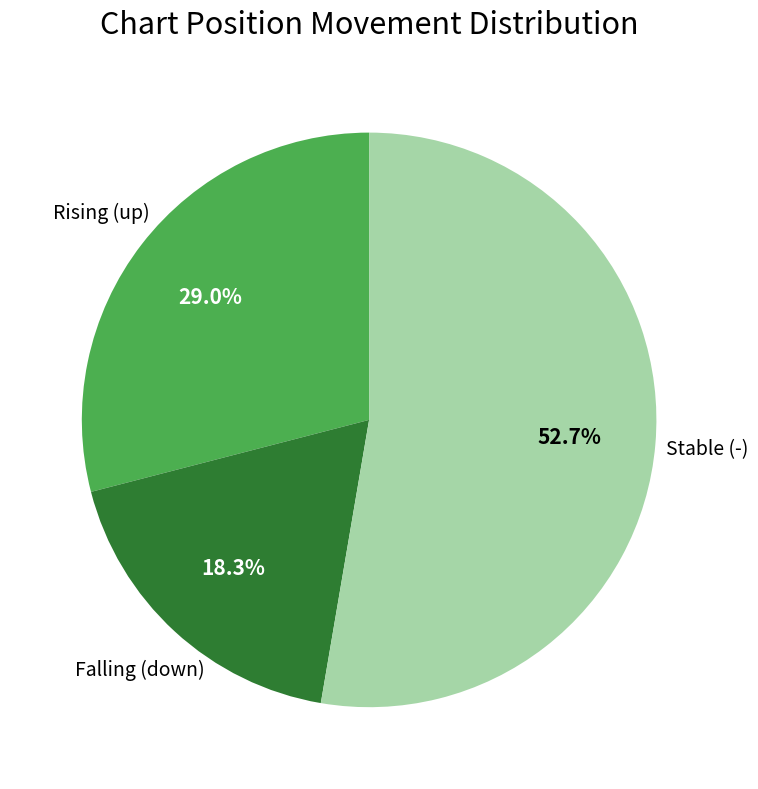

Is there any slice that represents more than half of the pie?

Yes